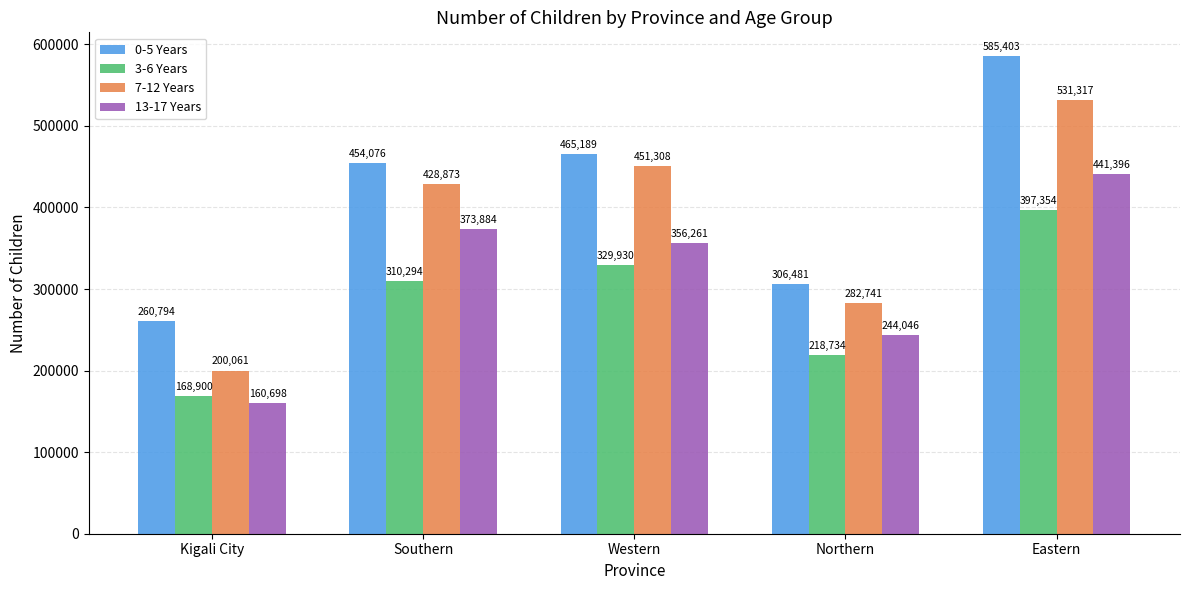

At Western, list the series in order from largest to smallest.

0-5 Years, 7-12 Years, 13-17 Years, 3-6 Years